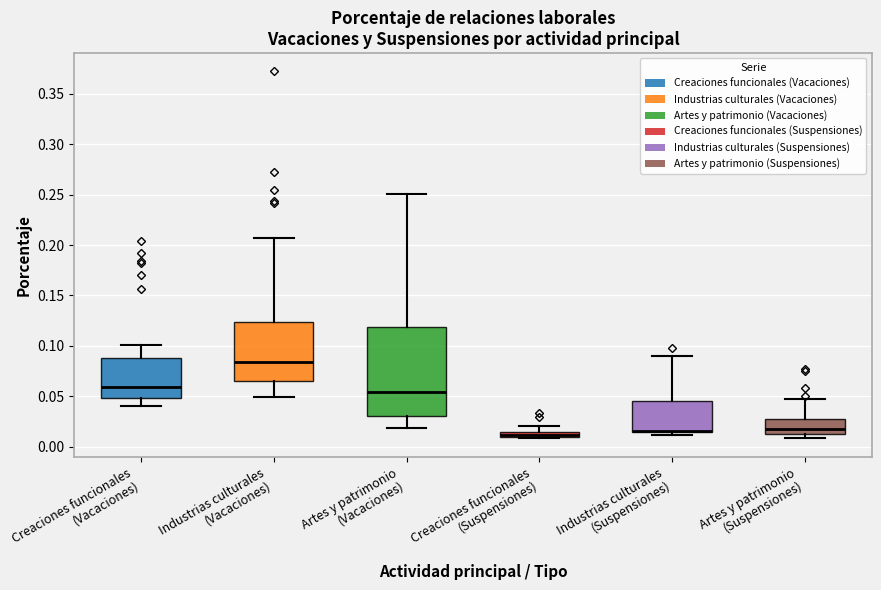

Comparing the boxes themselves (not the whiskers), which one is the tallest?

Artes y patrimonio (Vacaciones)